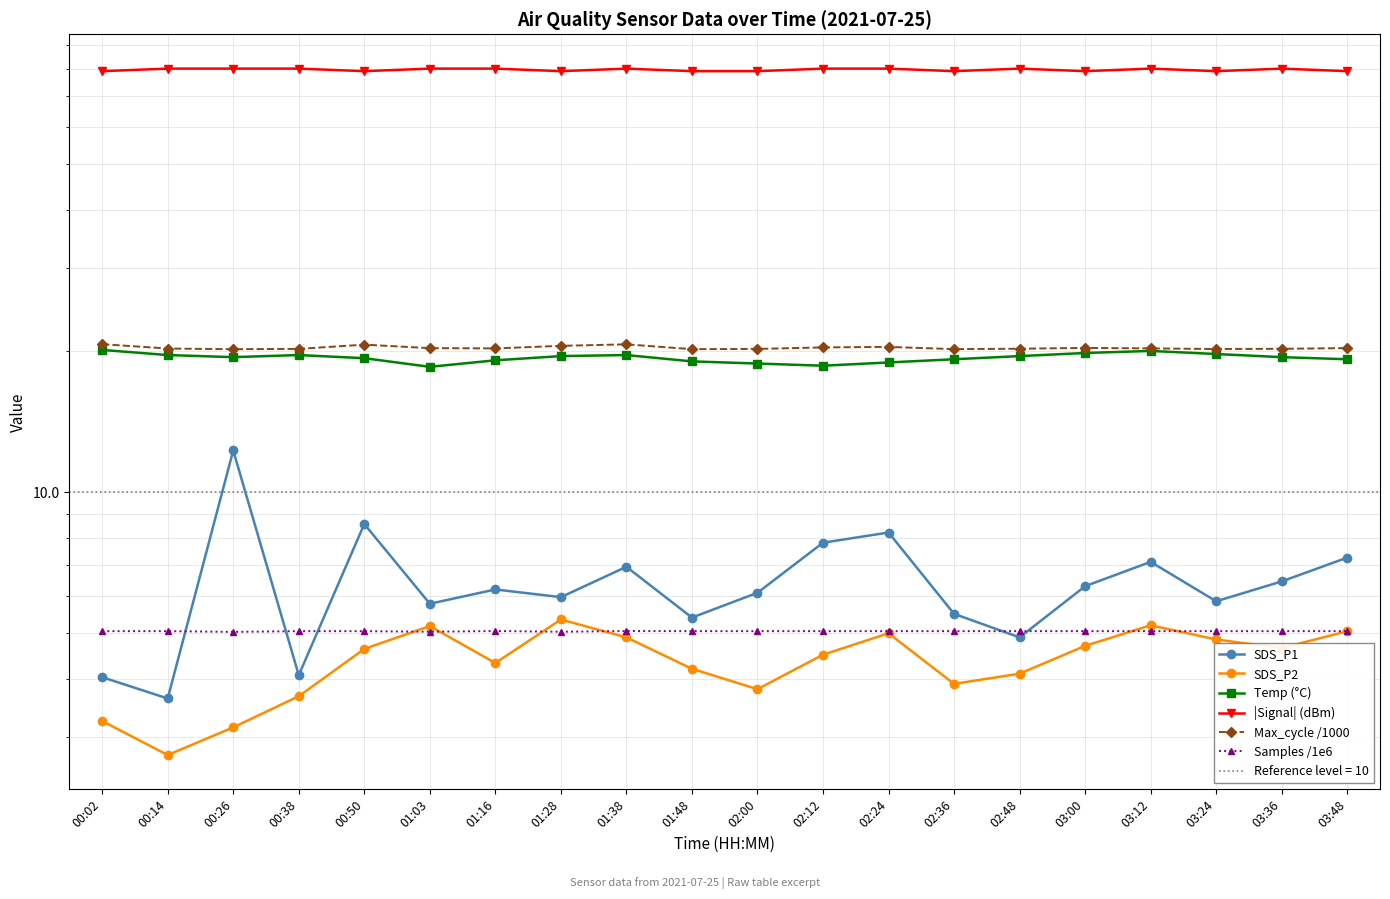

Where is SDS_P2 nearest to the value 4?

02:48